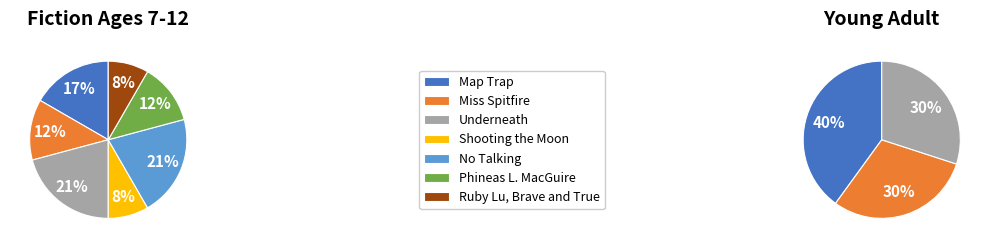

Which category has the biggest portion of the pie?

Underneath